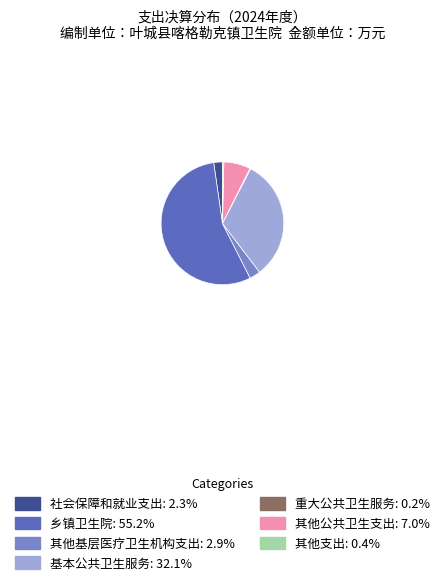

Does 乡镇卫生院 represent more than half of the total?

Yes